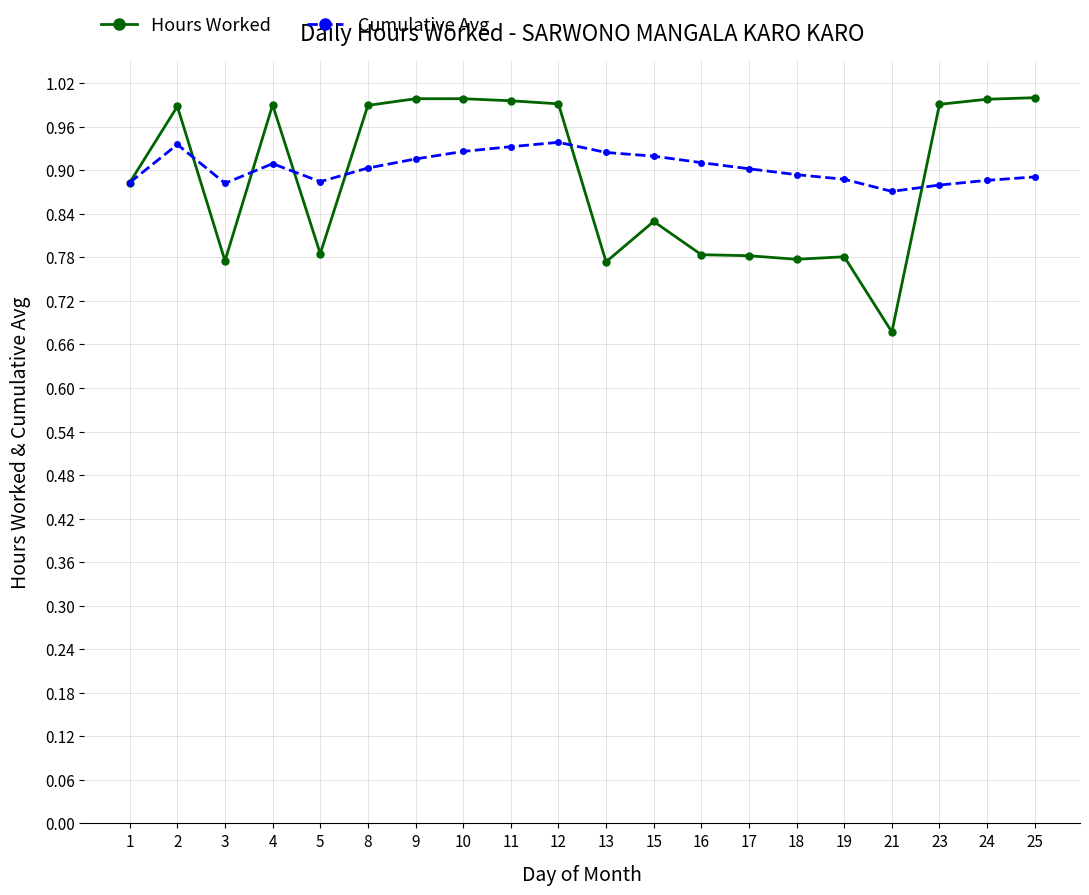

Does the chart have visible grid lines?

Yes